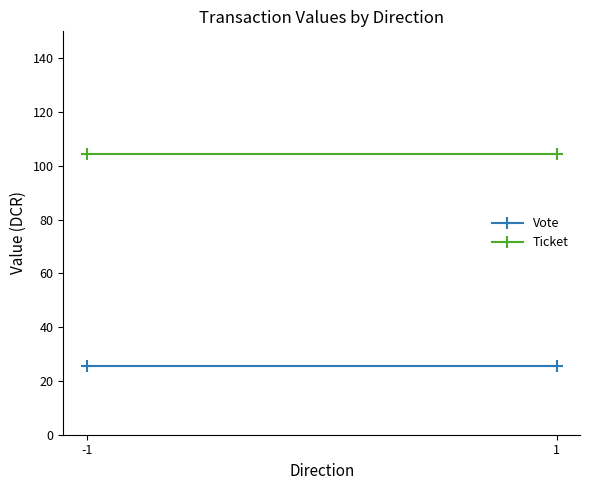

What is the sum of all Ticket values?

208.8